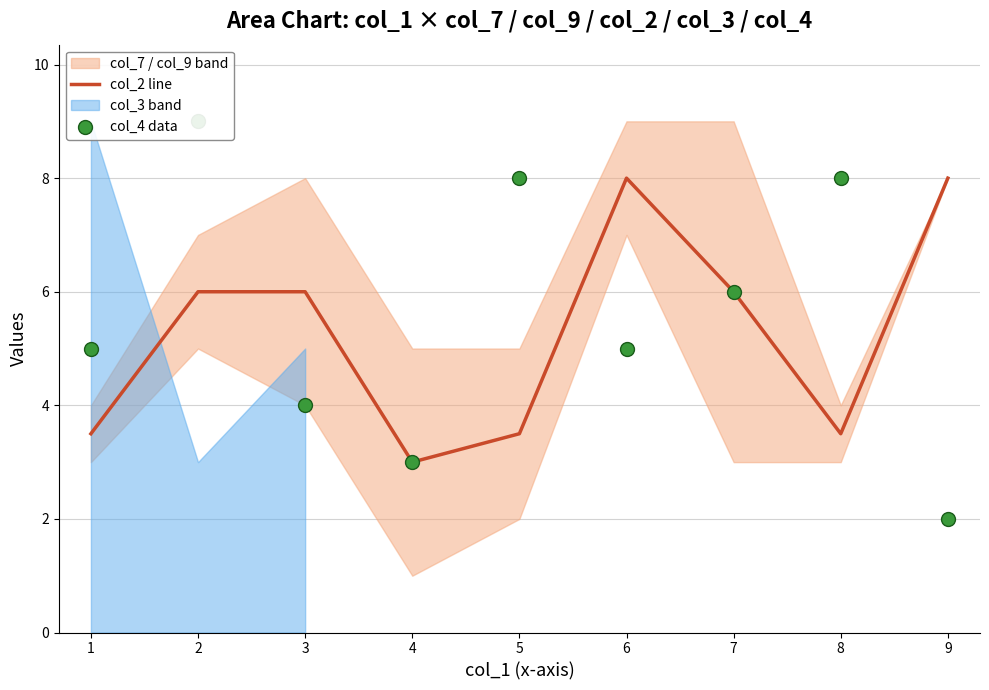

True or false: col_2 line has a value of 2.0 at 2.

False